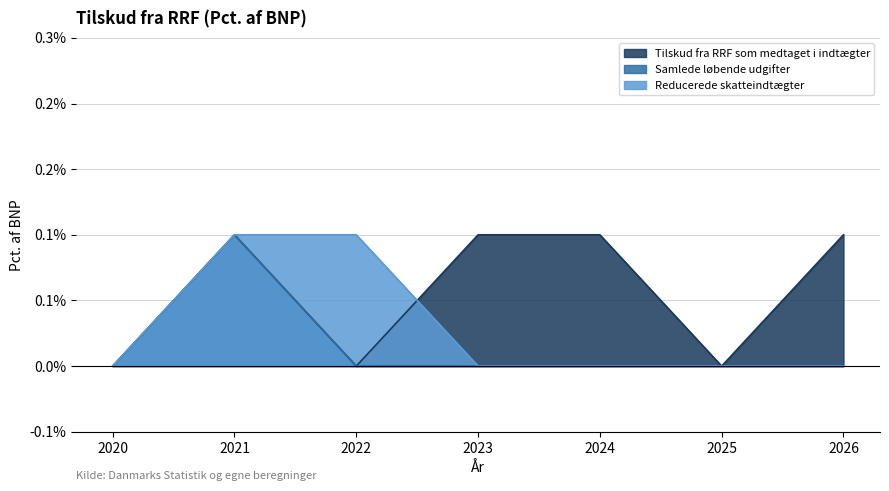

The Tilskud fra RRF som medtaget i indtægter series shows 0.1 at 2024. True or false?

True